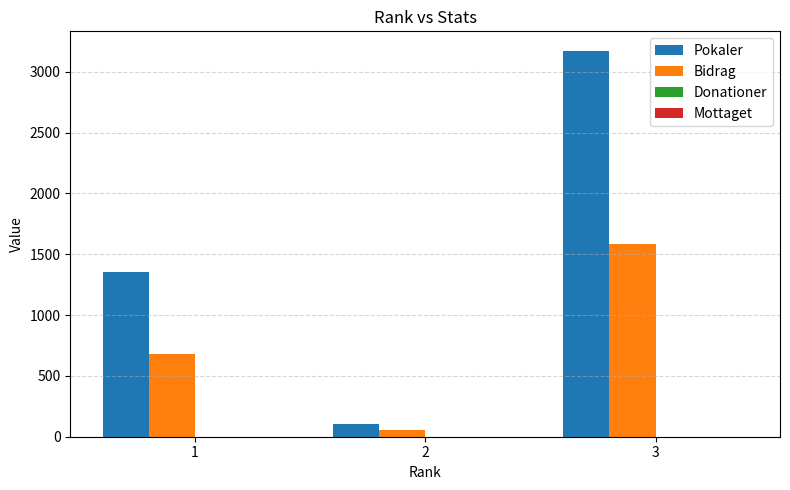

Reading left to right, what are all the values shown in this chart?

Pokaler: 1=1355	2=108	3=3173
Bidrag: 1=677	2=54	3=1586